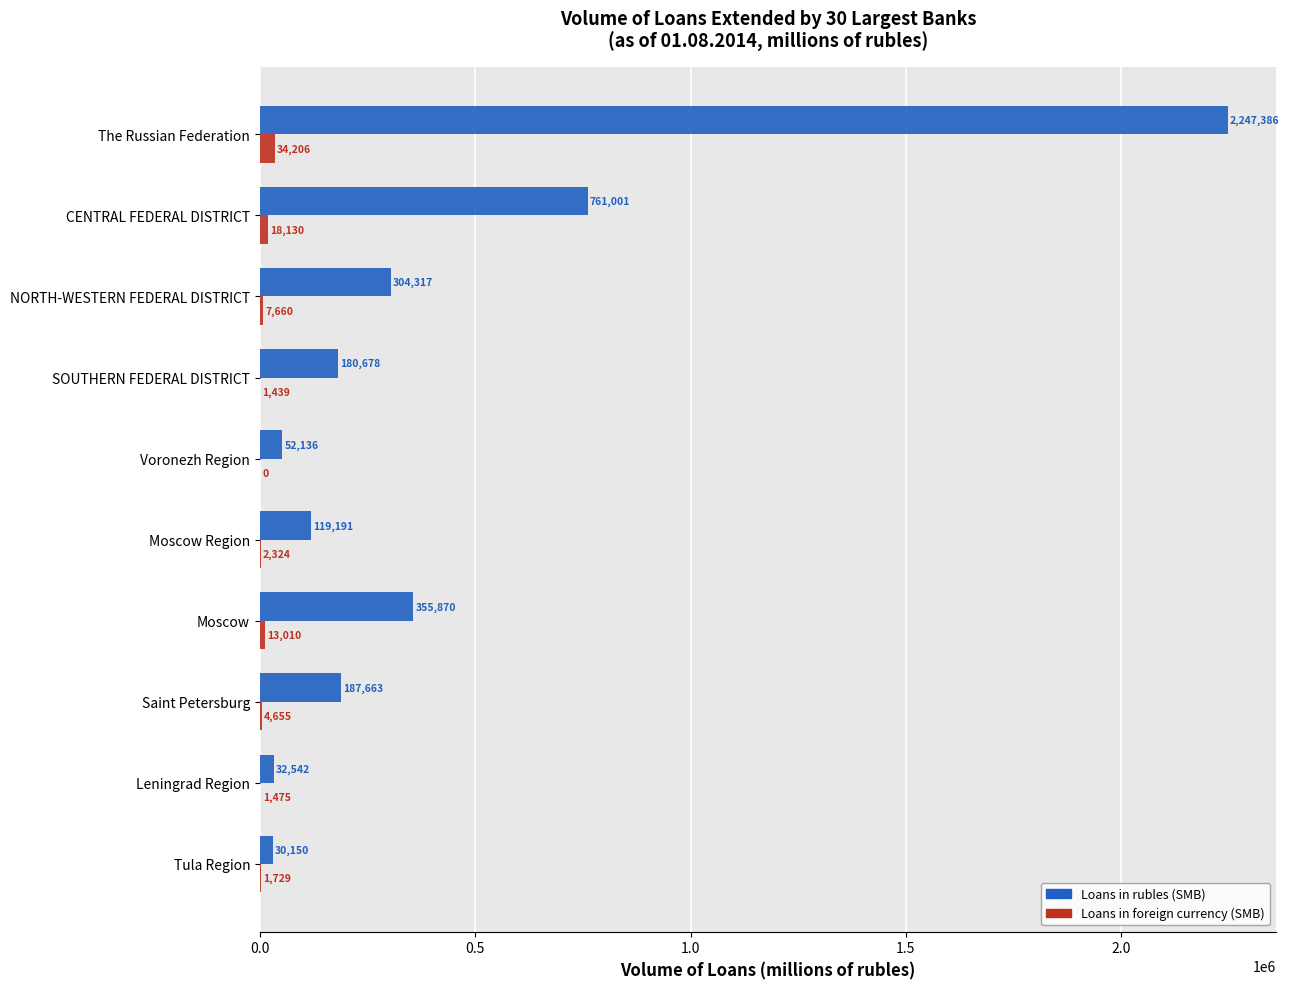

What is the maximum value shown in the chart?

2247386